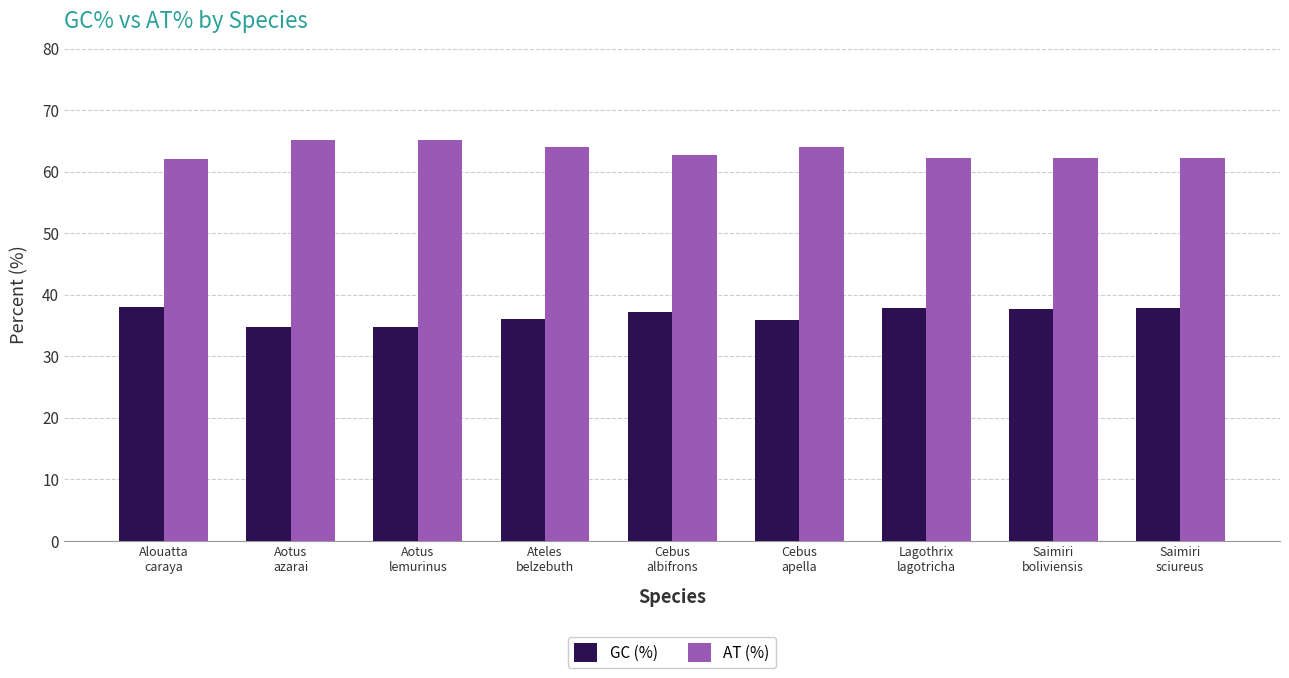

How many bars are there in each group?

2